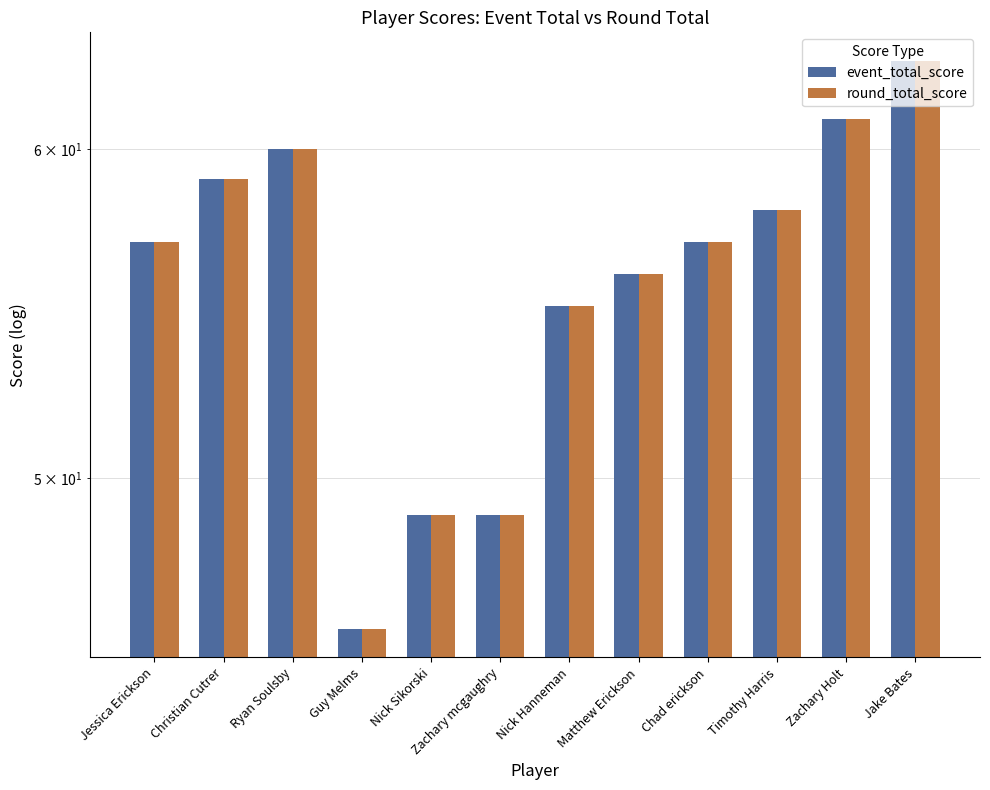

Reading left to right, what are all the values shown in this chart?

event_total_score: 57	59	60	46	49	49	55	56	57	58	61	63
round_total_score: 57	59	60	46	49	49	55	56	57	58	61	63